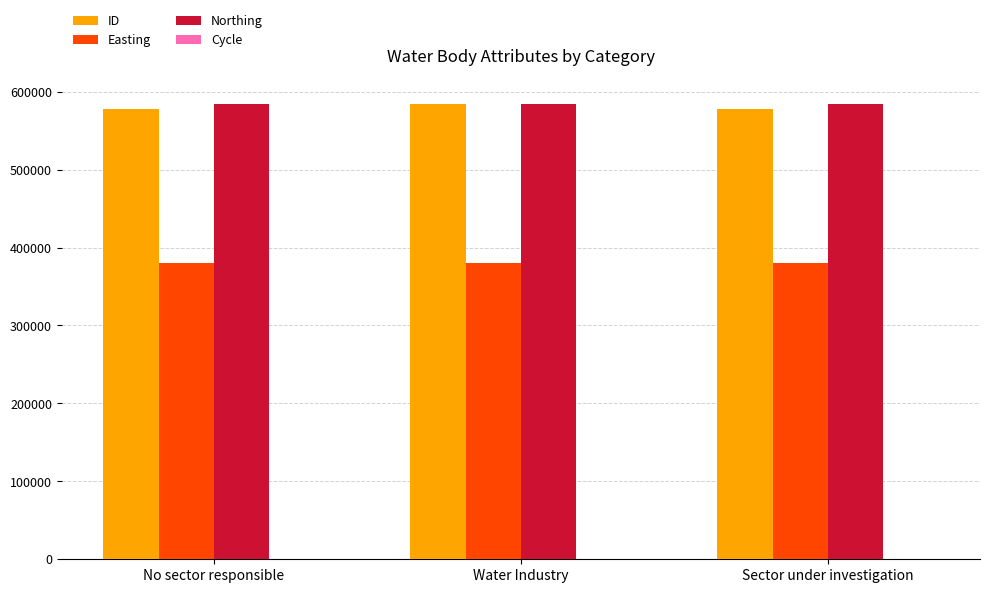

What is the maximum value shown in the chart?

584355